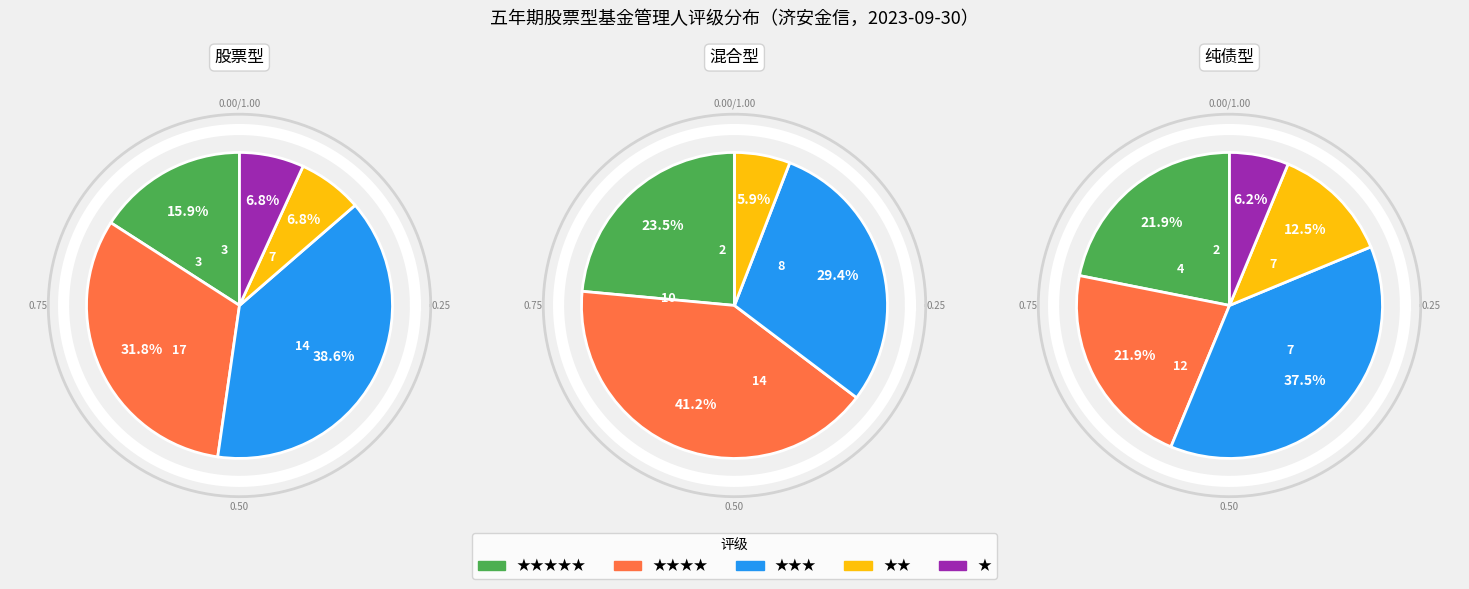

How many slices are in this pie chart?

5